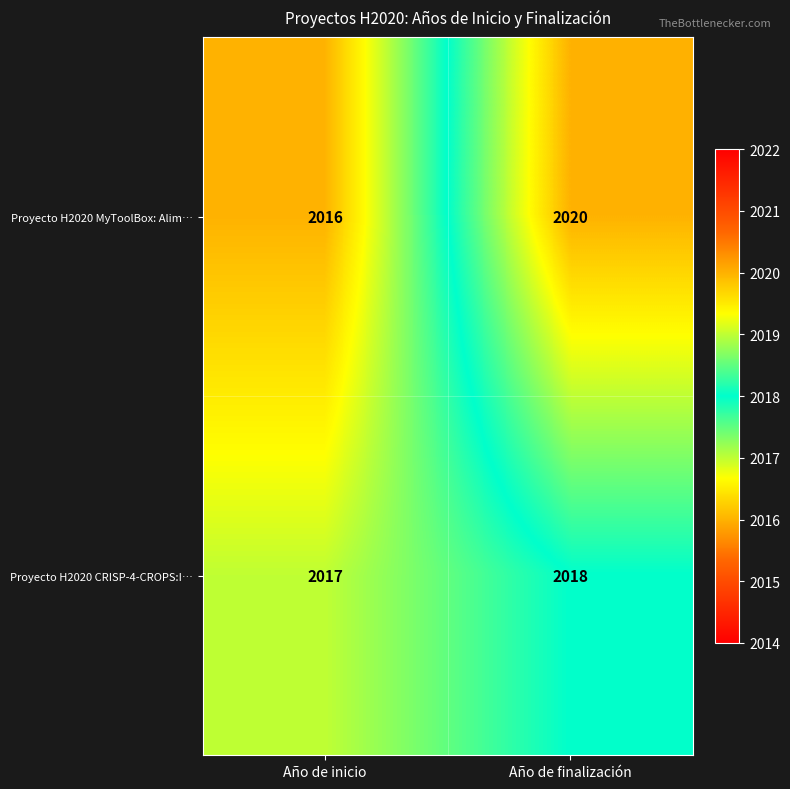

How many data points does each series have?

2